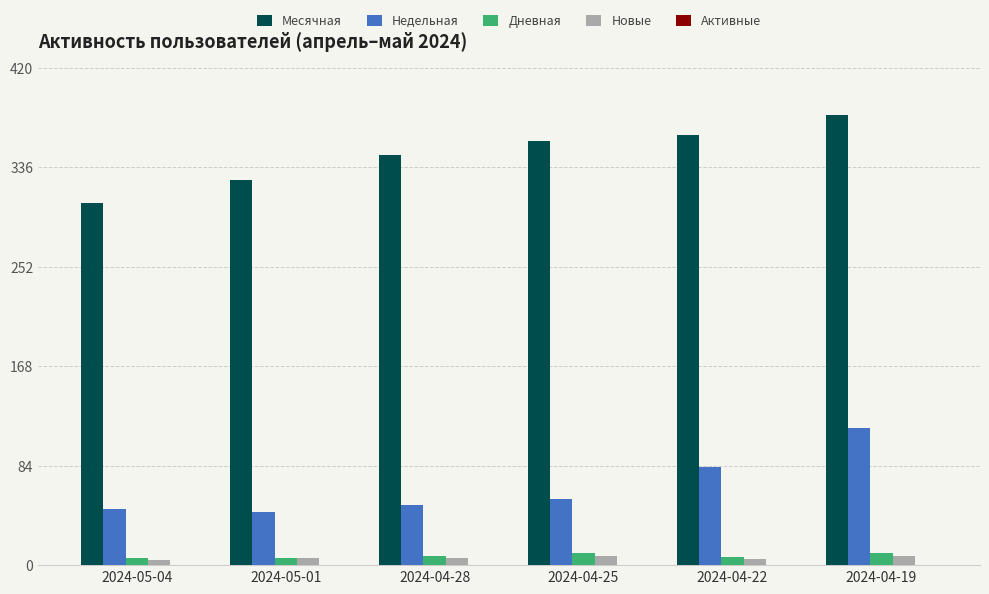

At which category is the sum across all series the highest?

2024-04-19